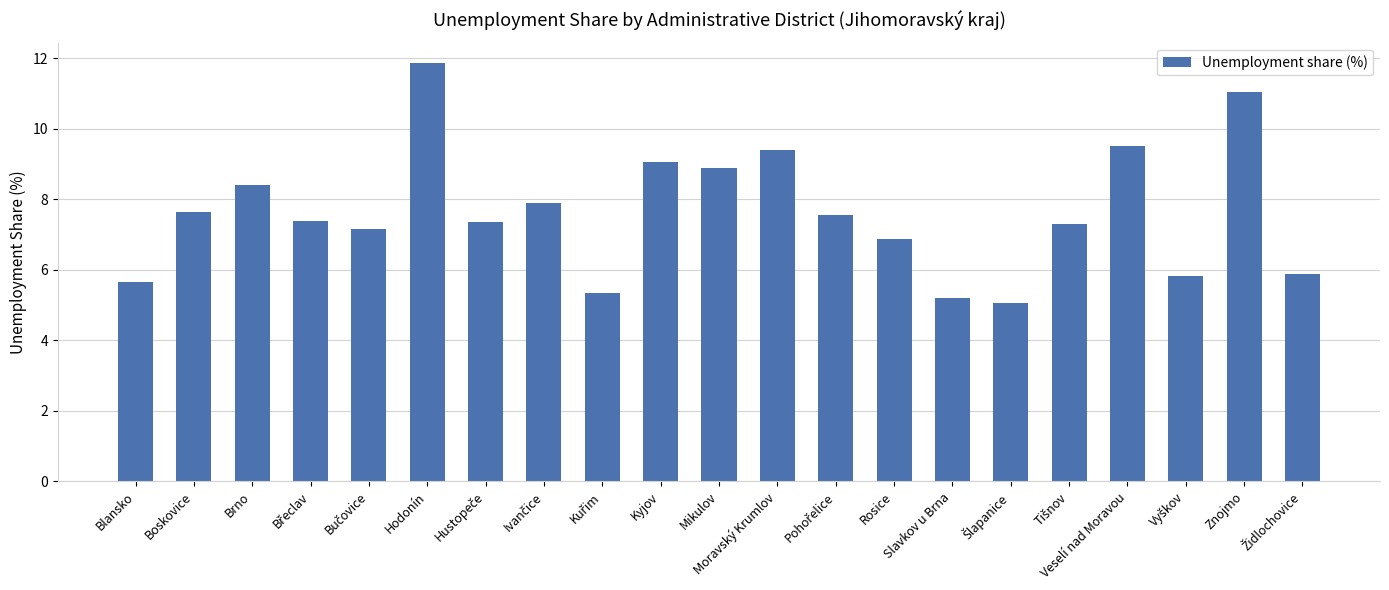

Where does the data first go above 7?

Boskovice